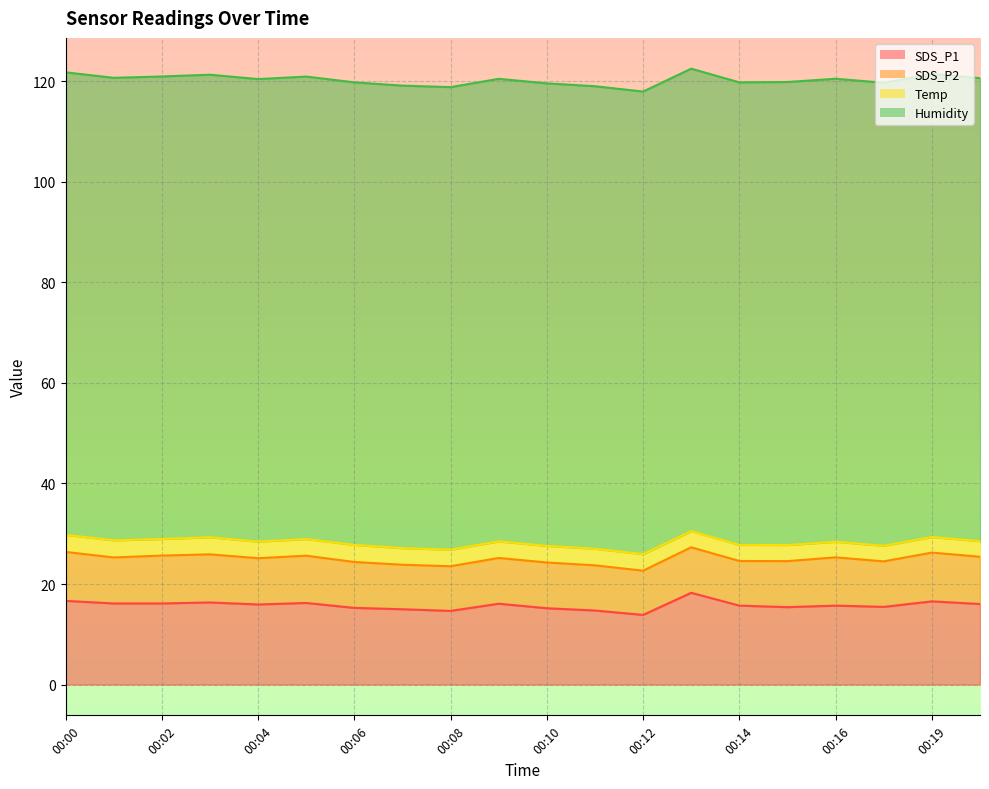

What is the lowest value of the Humidity series?

92.0